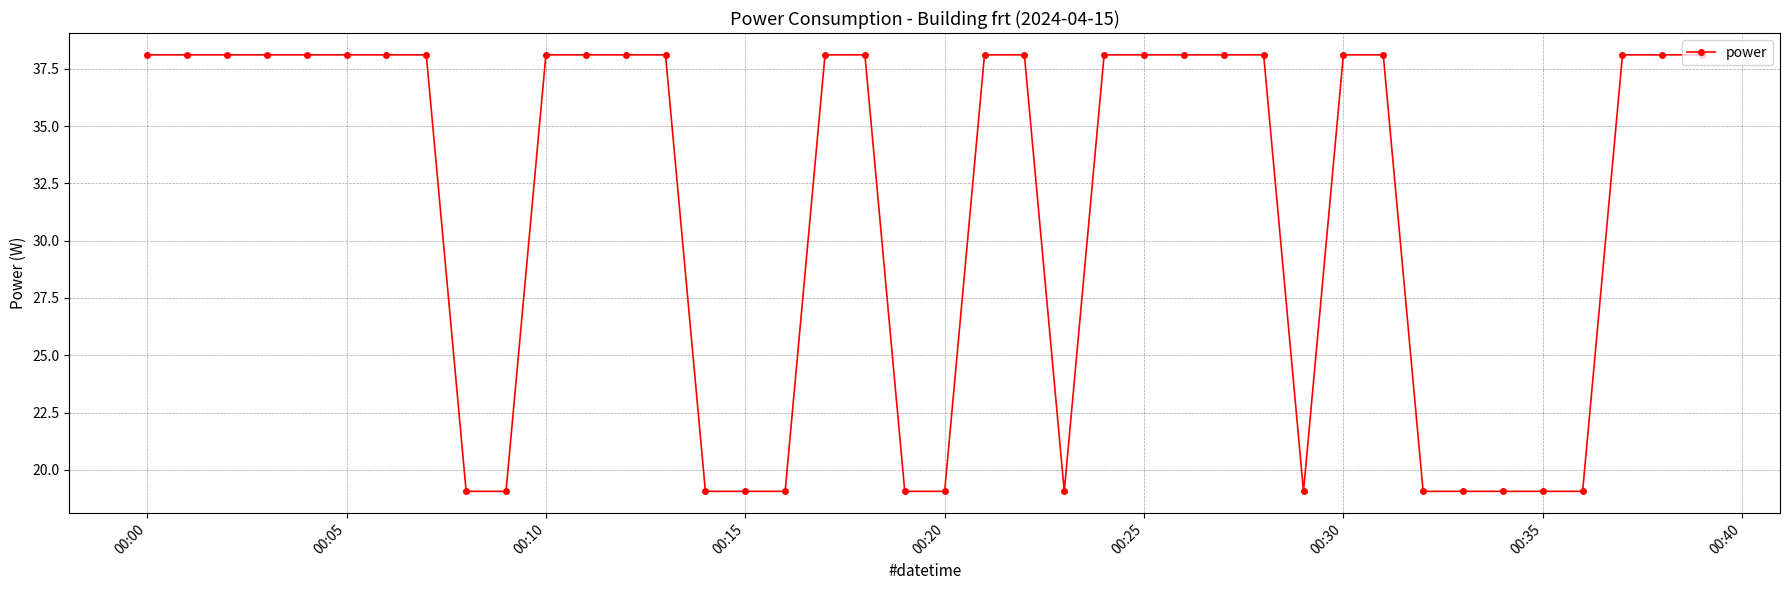

What is the value of the 24th point from the left?

19.1